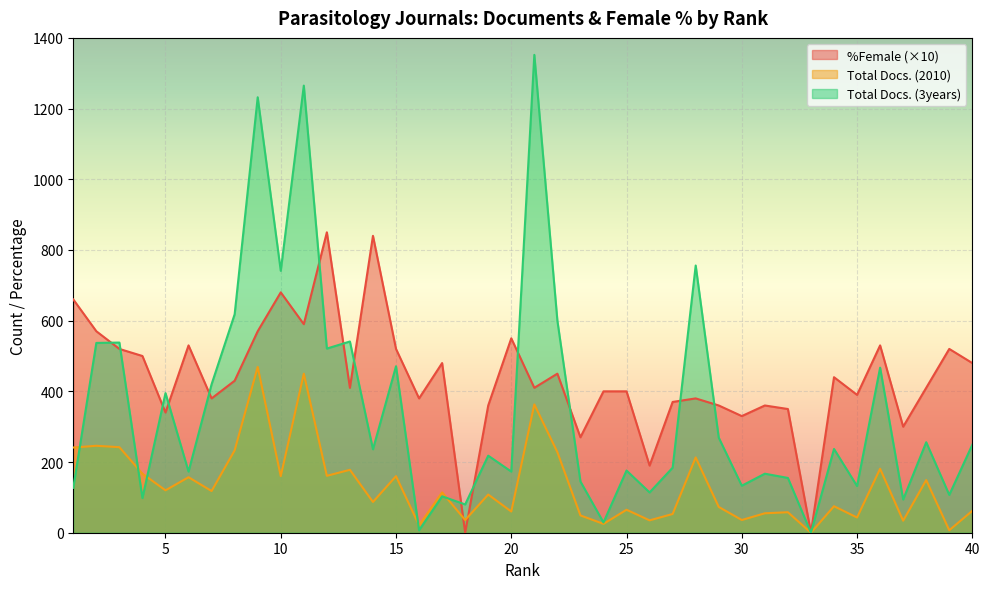

True or false: %Female has more than 1 interior local peaks.

True